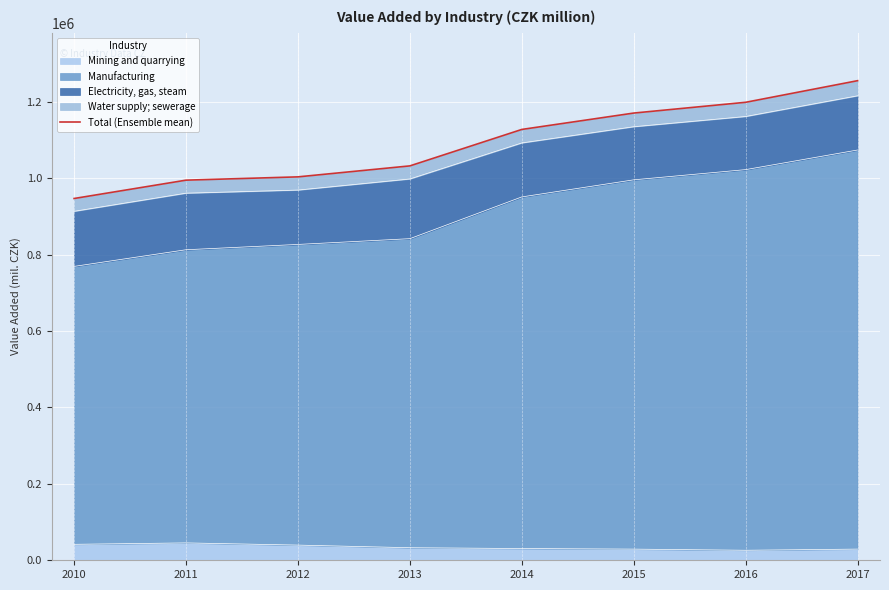

Reading right to left, list all the values displayed in this chart.

1255478	1198921	1170716	1127845	1032426	1003696	995061	947066